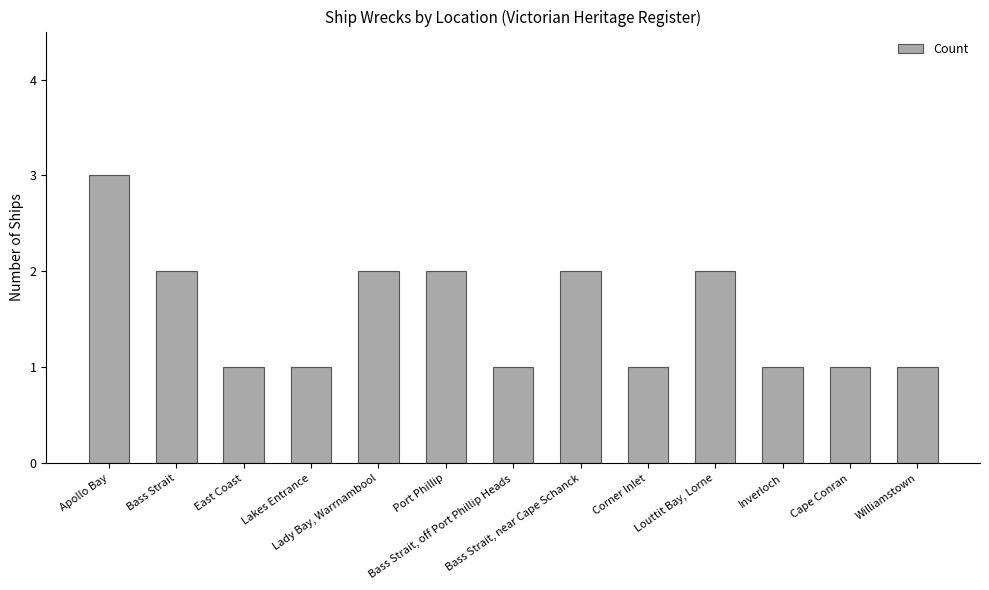

What is the minimum value shown in the chart?

1